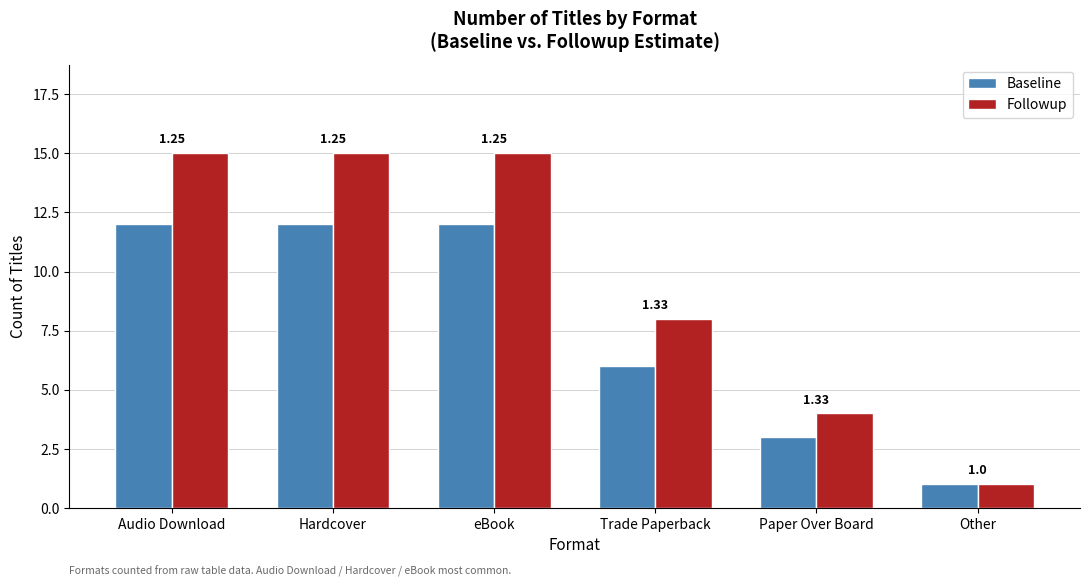

What is the spread (max minus min) of values at Audio Download?

3